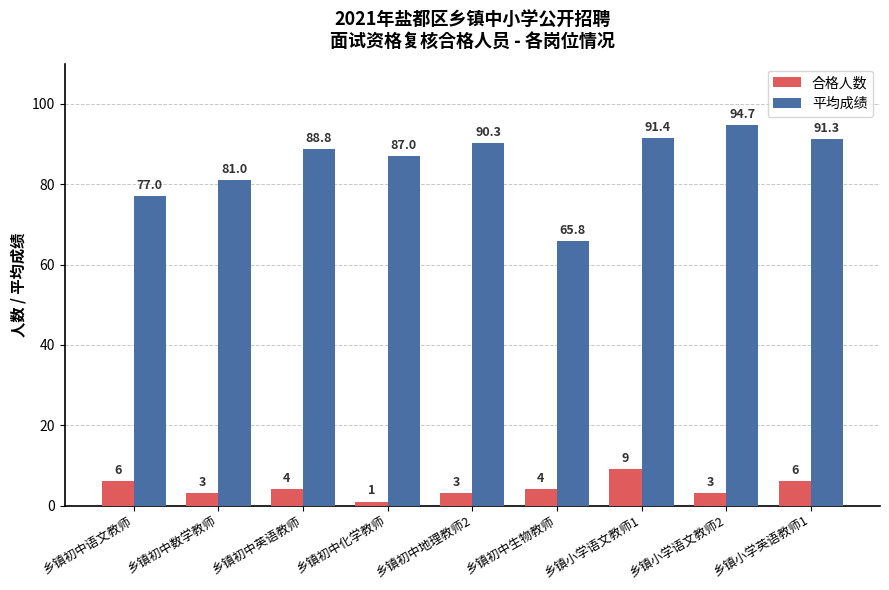

The value of 平均成绩 at 乡镇小学英语教师1 is 159.1. True or false?

False